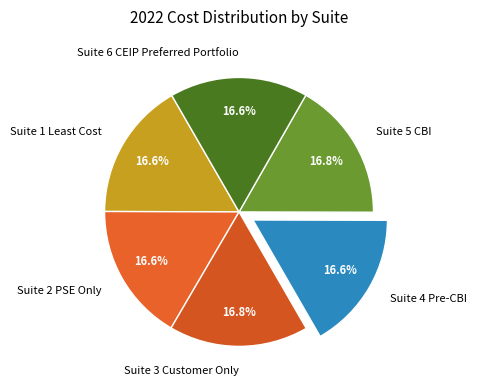

What percentage is the Suite 1 Least Cost slice, to the nearest percent?

17%